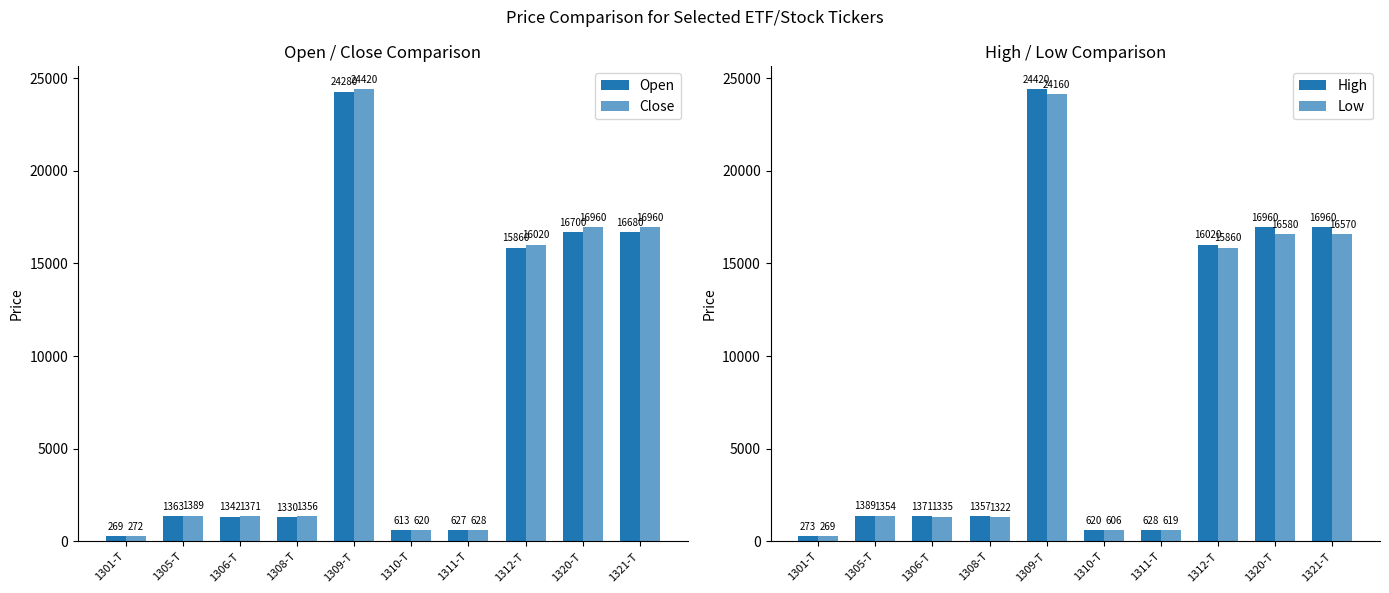

Reading right to left, transcribe all the data shown in this chart.

Open: 1321-T=16680	1320-T=16700	1312-T=15860	1311-T=627	1310-T=613	1309-T=24280	1308-T=1330	1306-T=1342	1305-T=1363	1301-T=269
Close: 1321-T=16960	1320-T=16960	1312-T=16020	1311-T=628	1310-T=620	1309-T=24420	1308-T=1356	1306-T=1371	1305-T=1389	1301-T=272
High: 1321-T=16960	1320-T=16960	1312-T=16020	1311-T=628	1310-T=620	1309-T=24420	1308-T=1357	1306-T=1371	1305-T=1389	1301-T=273
Low: 1321-T=16570	1320-T=16580	1312-T=15860	1311-T=619	1310-T=606	1309-T=24160	1308-T=1322	1306-T=1335	1305-T=1354	1301-T=269